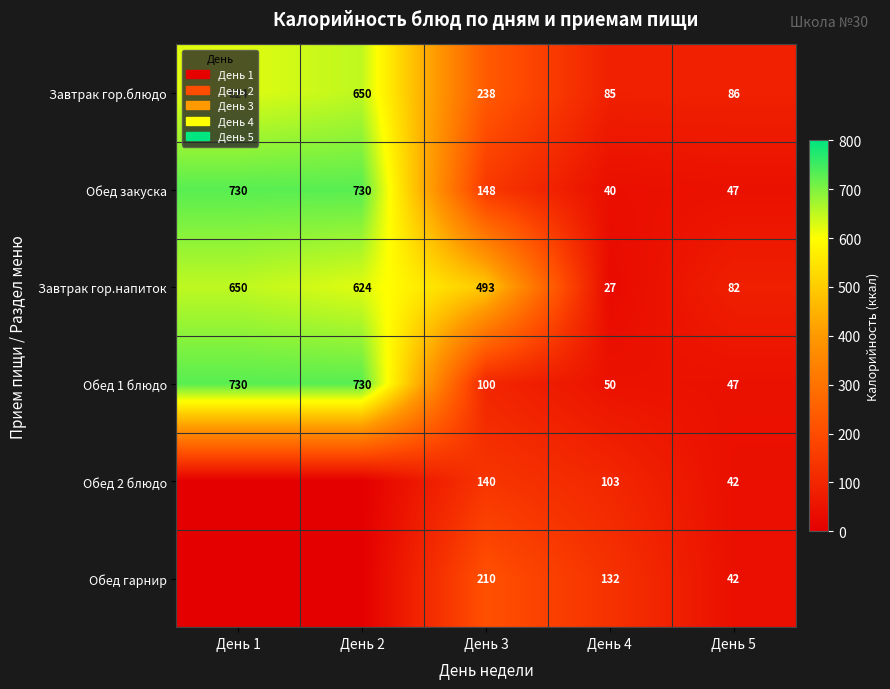

Rank the categories by Завтрак гор.напиток value from highest to lowest.

День 1, День 2, День 3, День 5, День 4